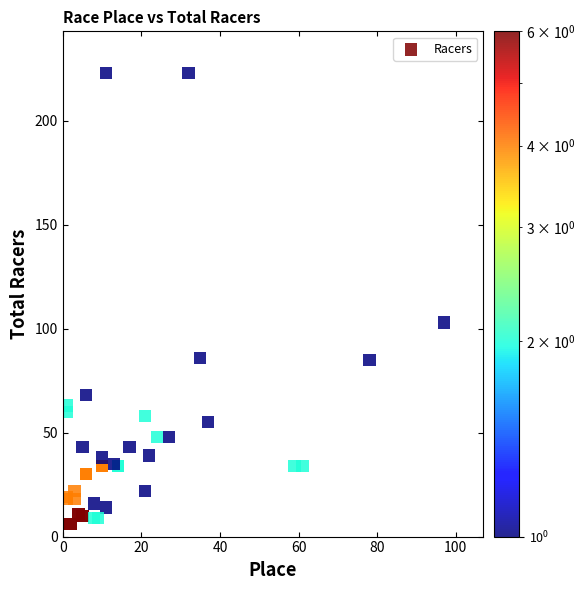

What Y value in the scatter plot is closest to 114?

103